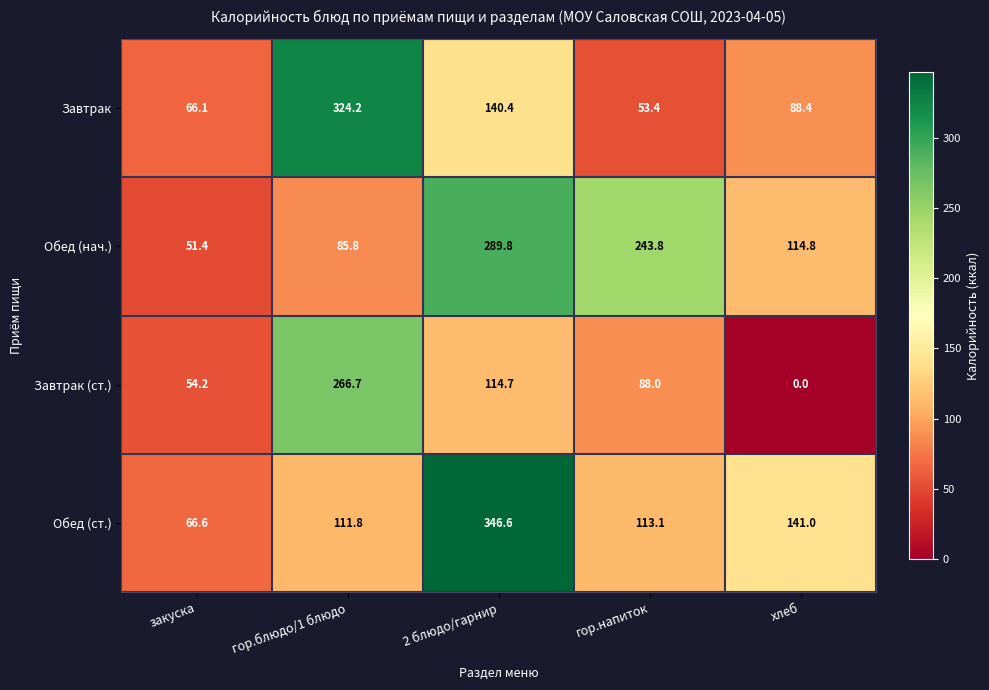

The value of Обед (нач.) at хлеб is 114.8. True or false?

True